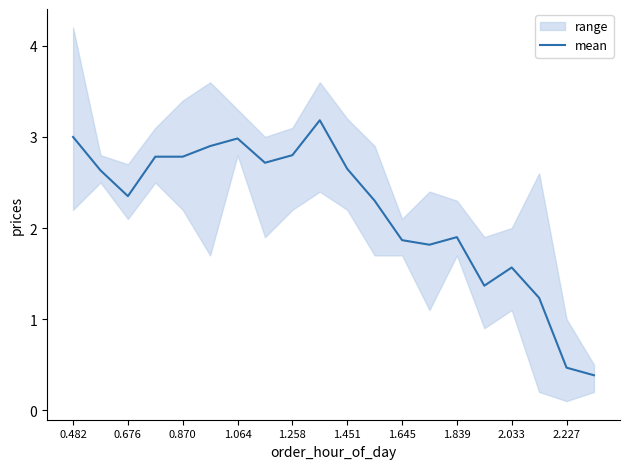

Is this an area chart (filled region under the line)?

No